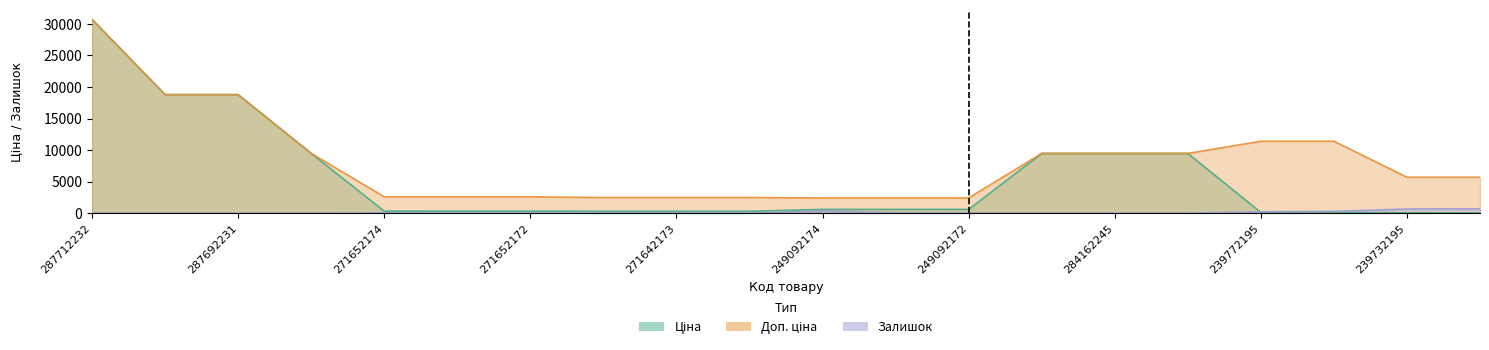

At which label does Ціна first exceed 603?

287712232